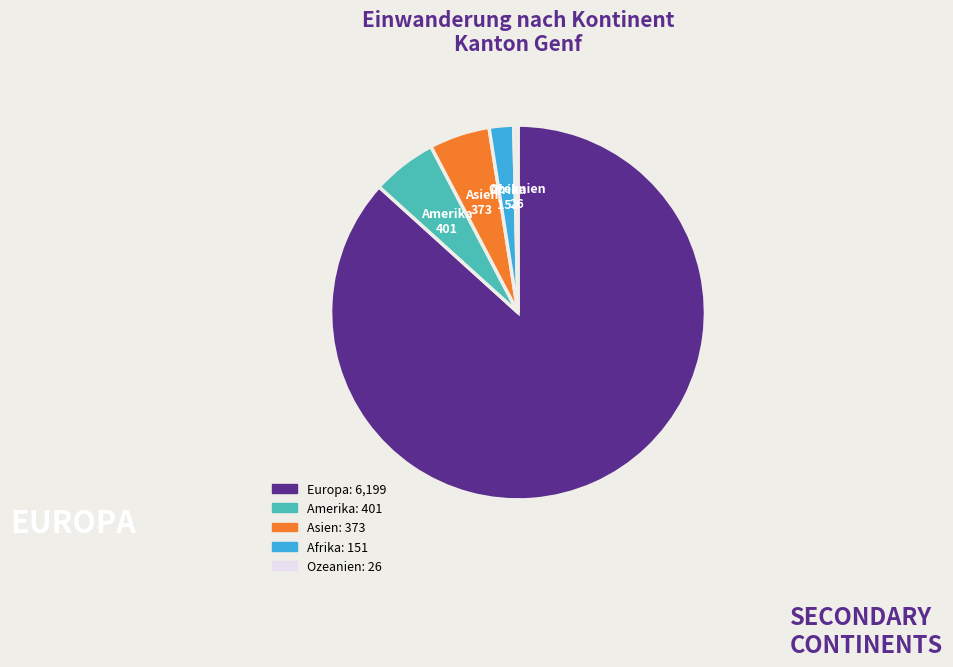

Which slice is the largest?

Europa